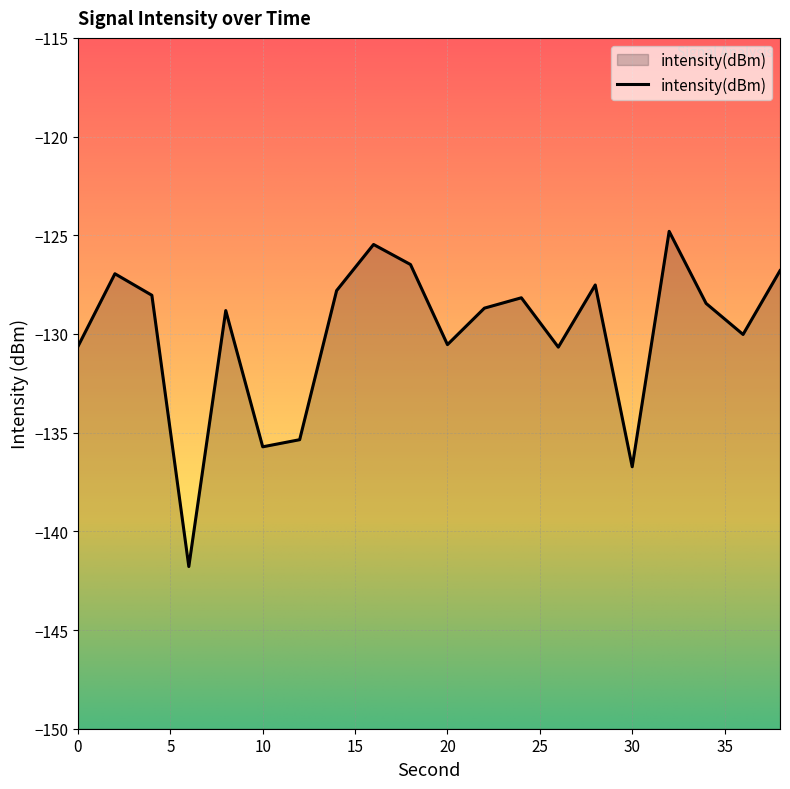

What is the value of the 16th point from the left?

-136.7